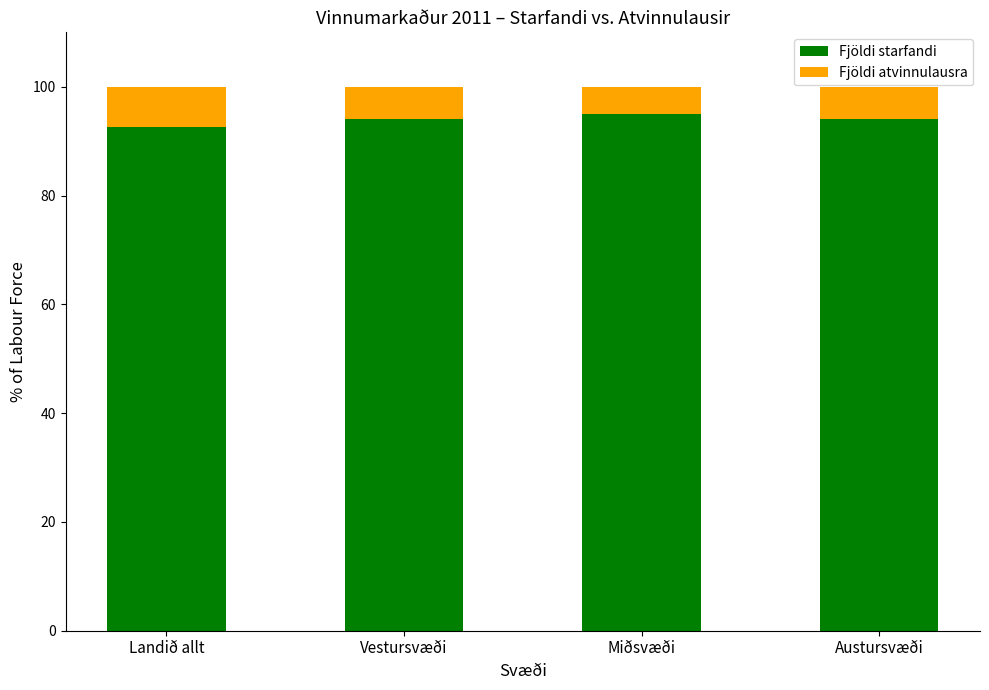

The Fjöldi starfandi series shows 38.5 at Landið allt. True or false?

False